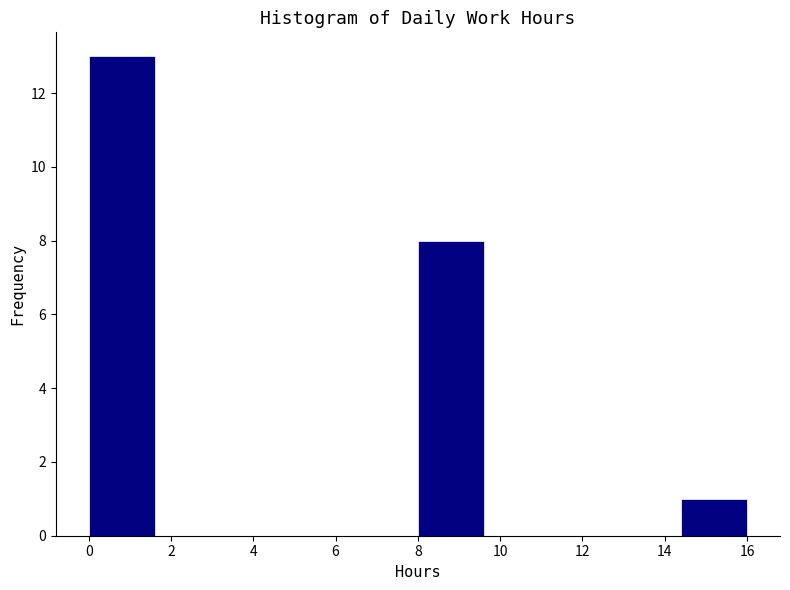

Over which range of the x-axis is the bar tallest?

0.0 to 1.6